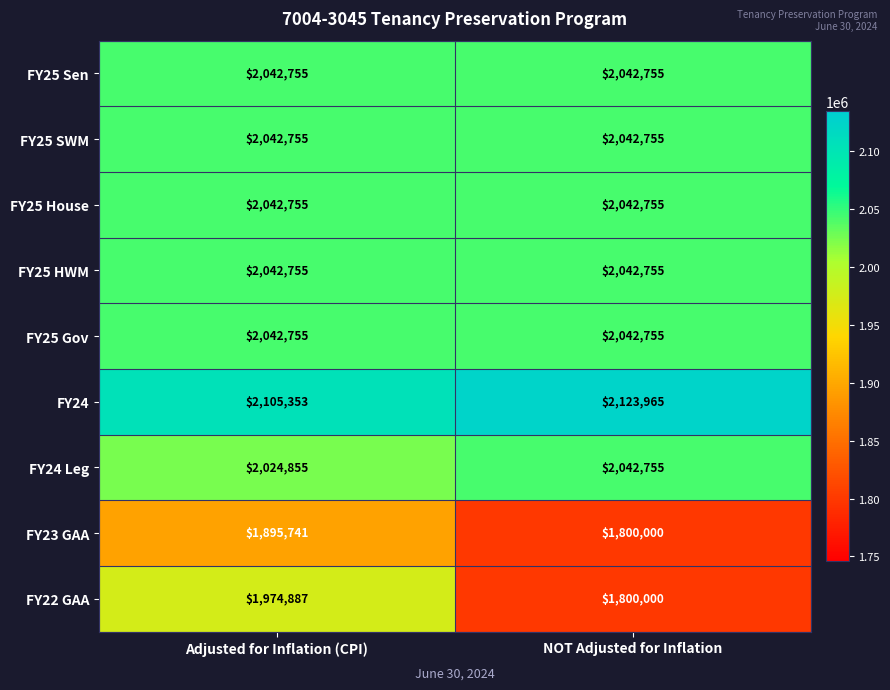

List the labels in order of FY23 GAA value, largest first.

Adjusted for Inflation (CPI), NOT Adjusted for Inflation